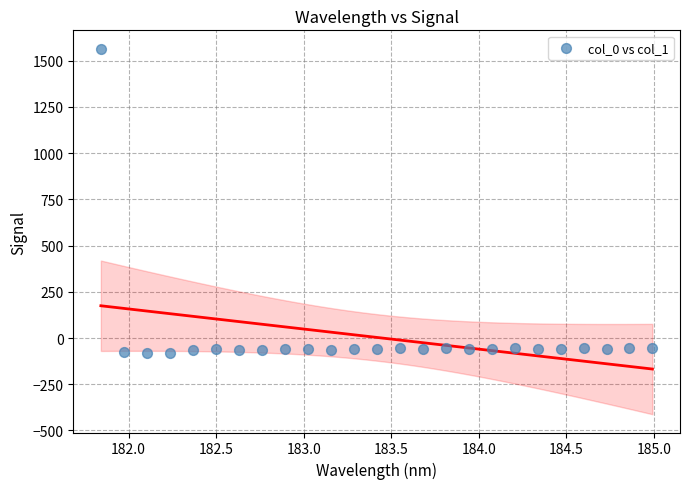

What is the range of Y values (max minus min)?

1649.1